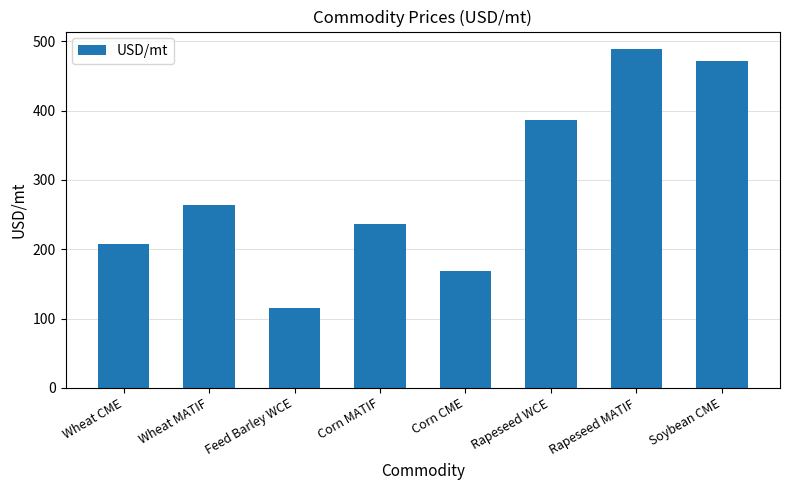

Is it true that the value at Rapeseed WCE is 386.0?

True